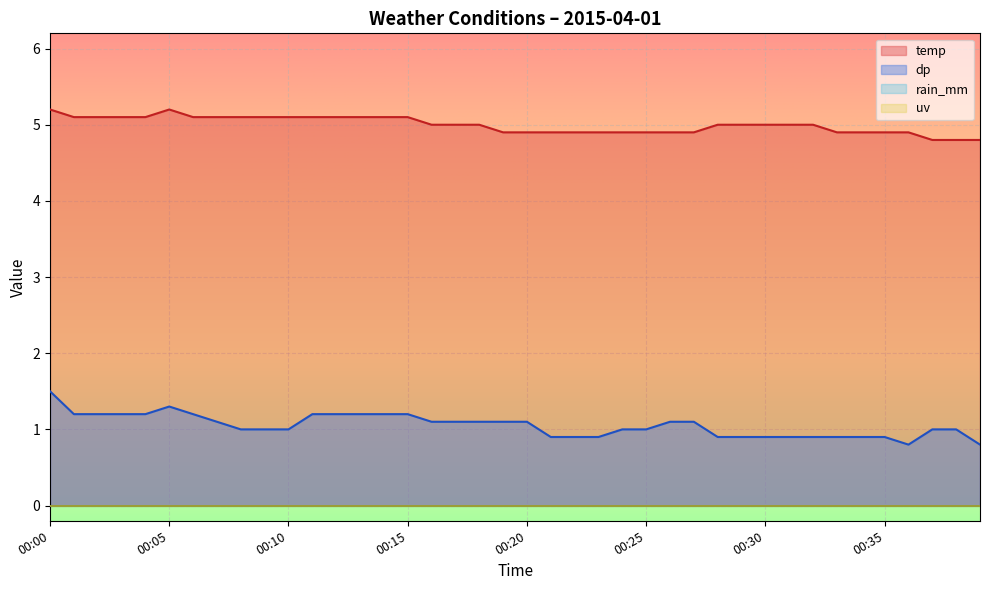

How many data points in temp are less than 5?

16